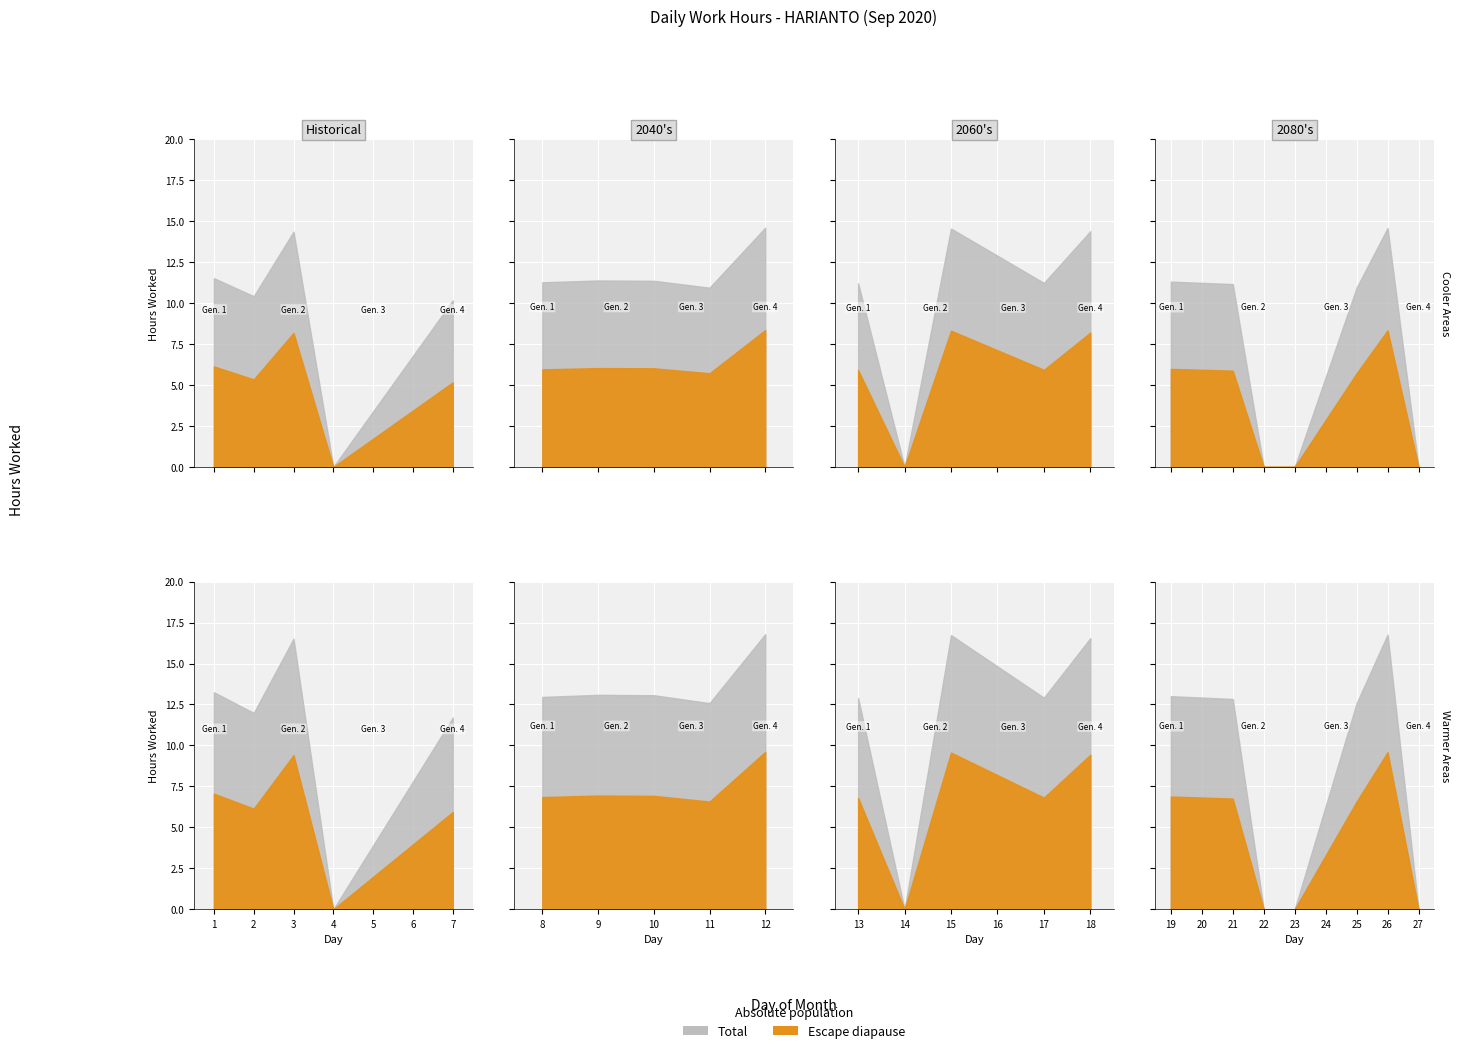

What are all the series names shown in the legend?

Total, Escape diapause